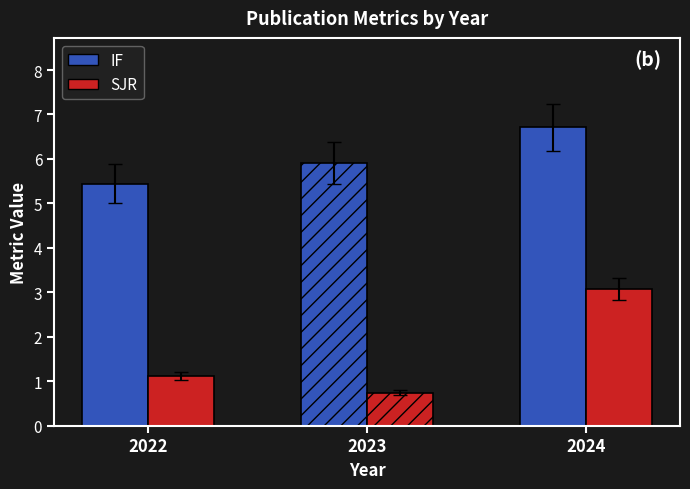

What is the sum of all SJR values?

4.9